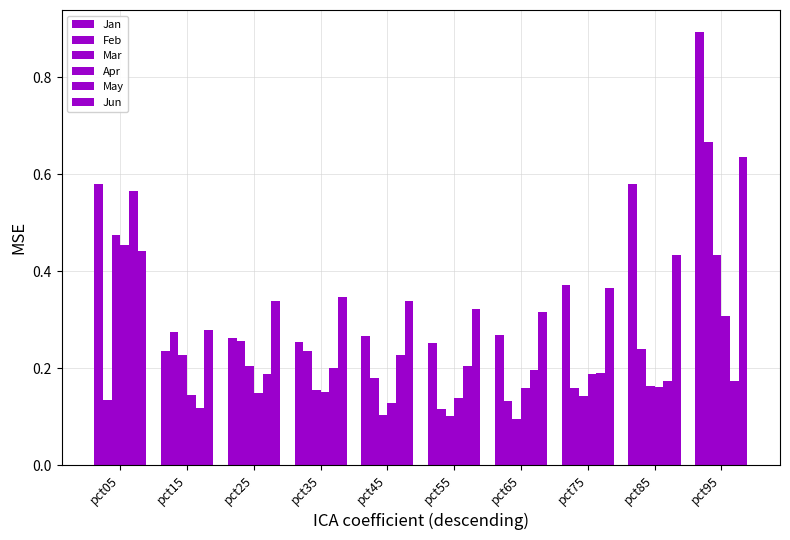

Is it true that Feb equals 0.1 at pct05?

True